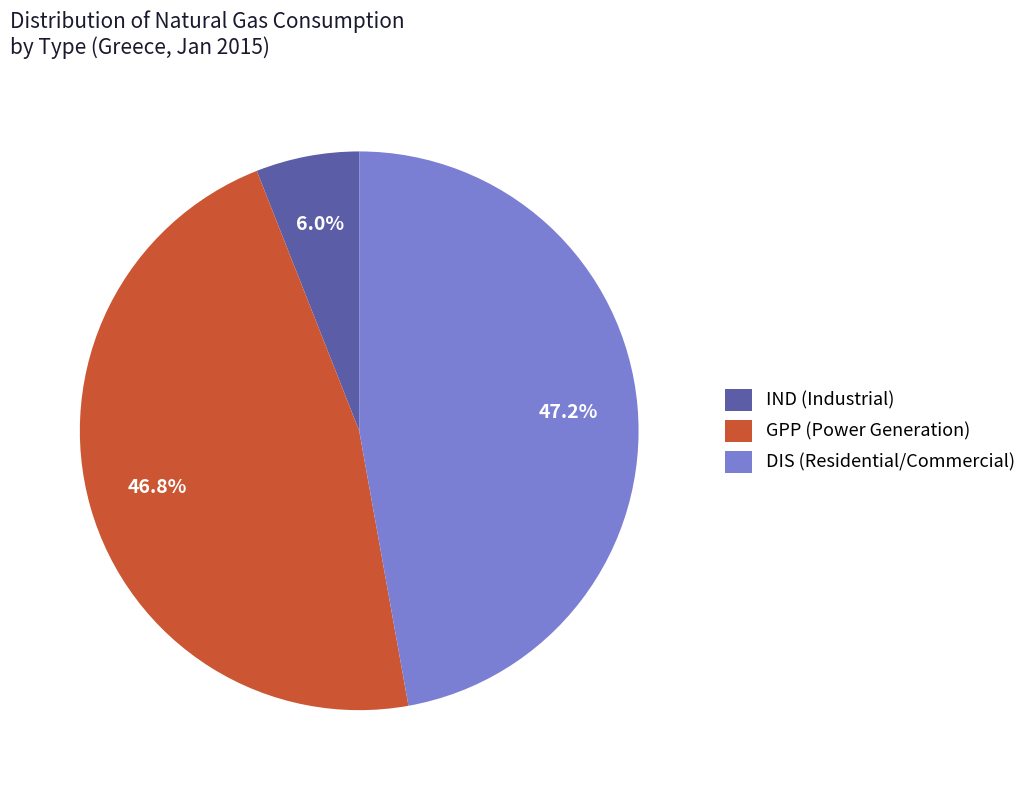

What percentage is NOT represented by IND (Industrial)?

94.0%